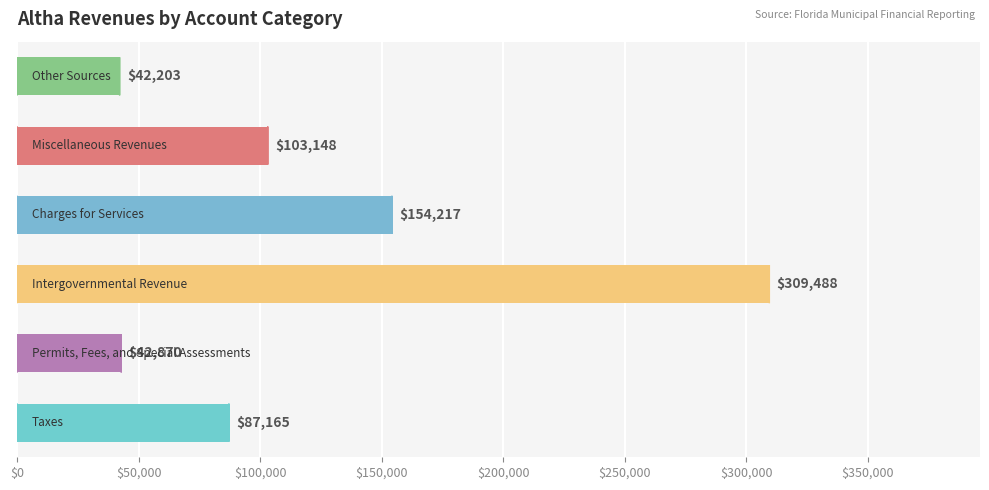

What is the maximum value shown in the chart?

309488